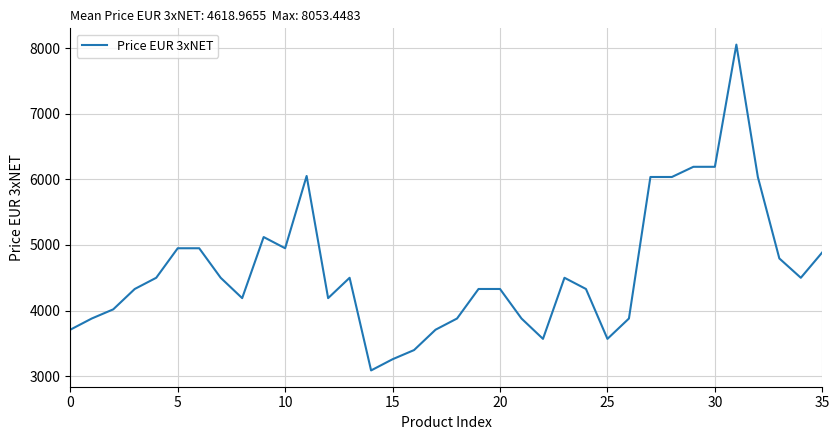

What is the difference between the maximum and minimum values?

4965.5